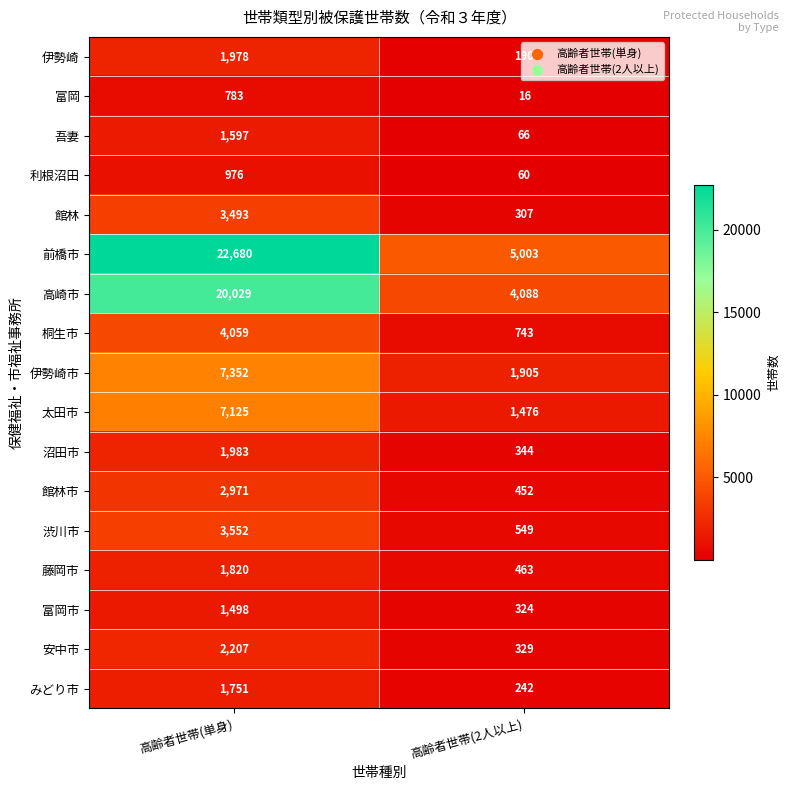

What is the total value across all series at 高齢者世帯(単身)?

85854